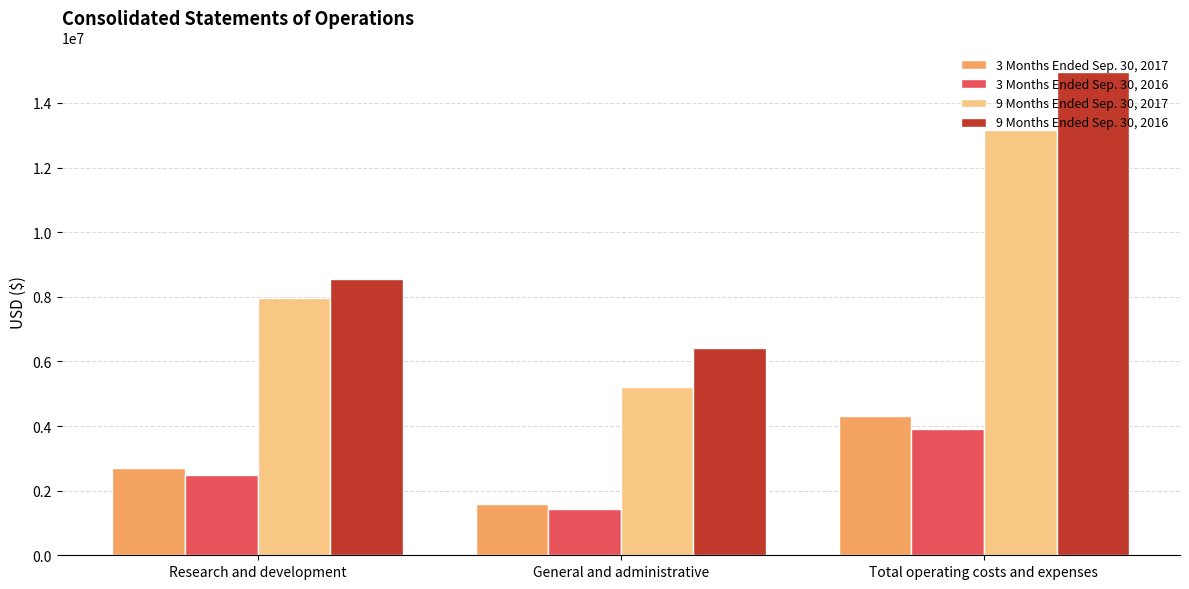

What is the average value of the 3 Months Ended Sep. 30, 2017 series?

2871139